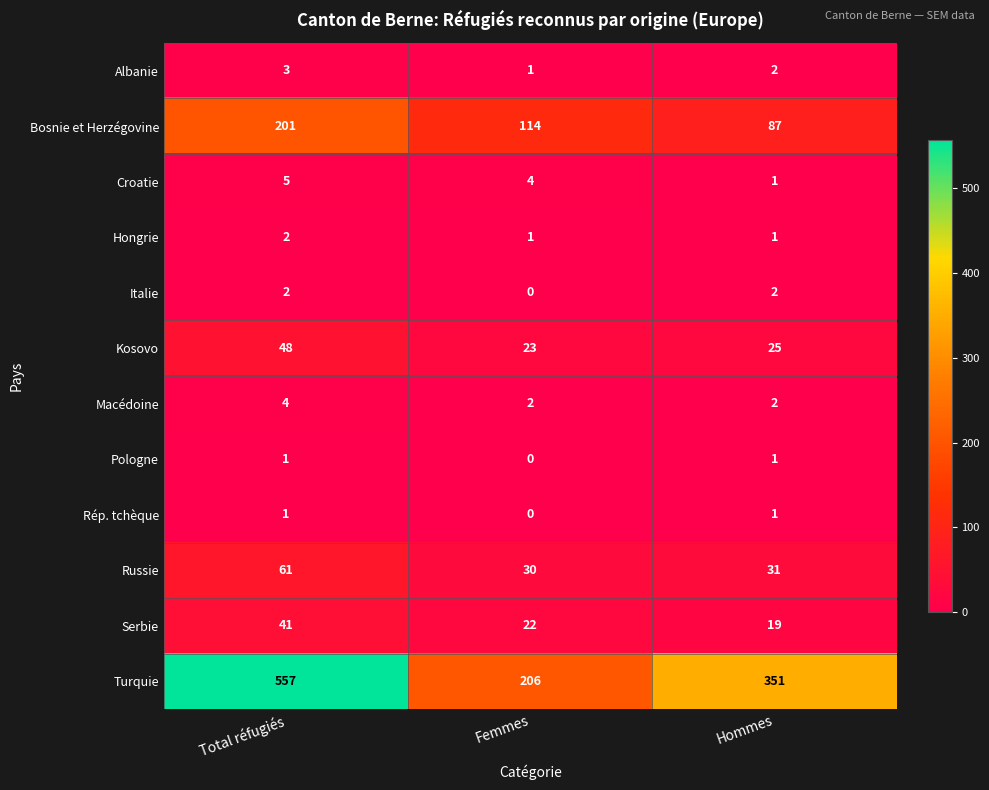

What is the sum of the Serbie values at Hommes and Total réfugiés?

60